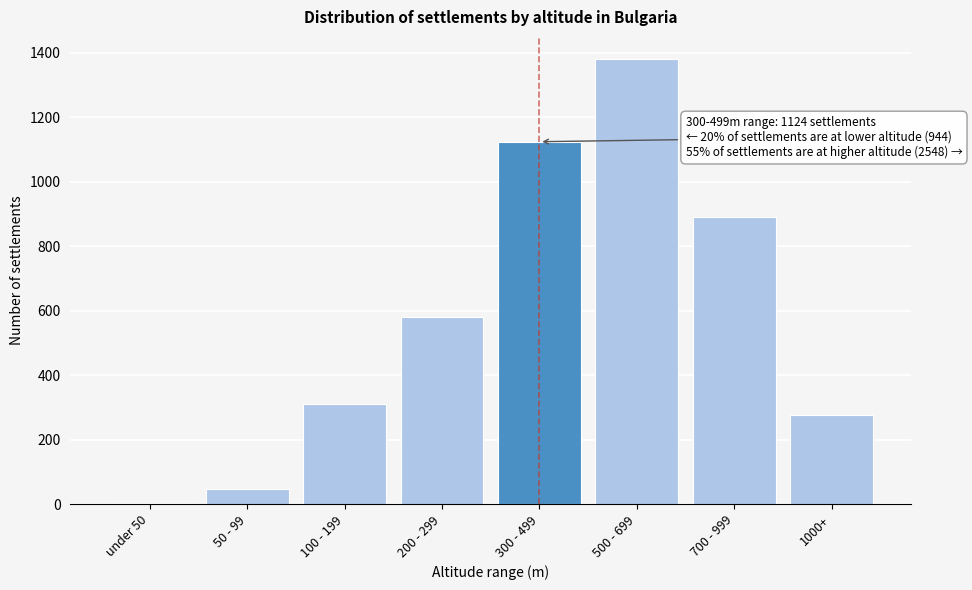

Reading left to right, extract all data points from this chart.

under 50=4	50 - 99=48	100 - 199=312	200 - 299=580	300 - 499=1124	500 - 699=1380	700 - 999=892	1000+=276